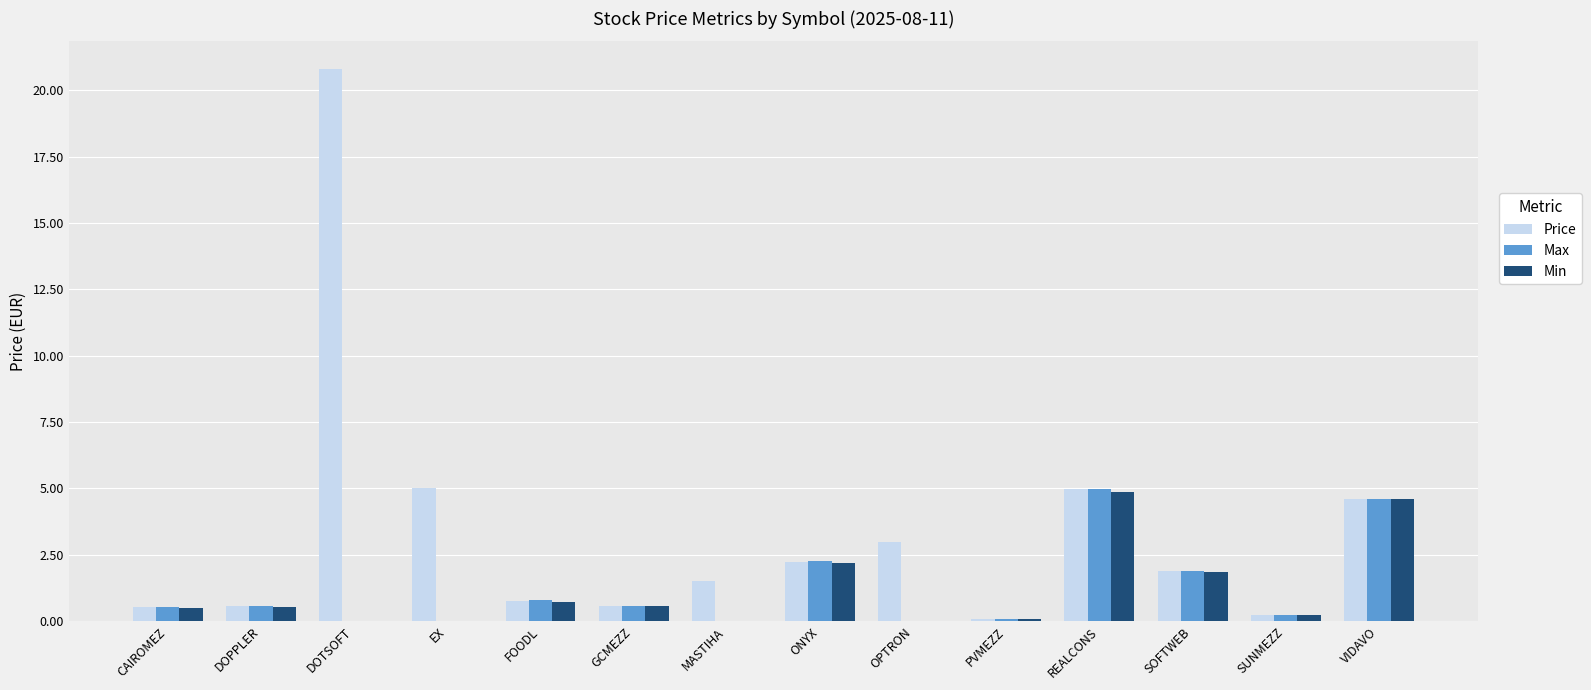

True or false: Price has a value of 0.6 at DOPPLER.

True